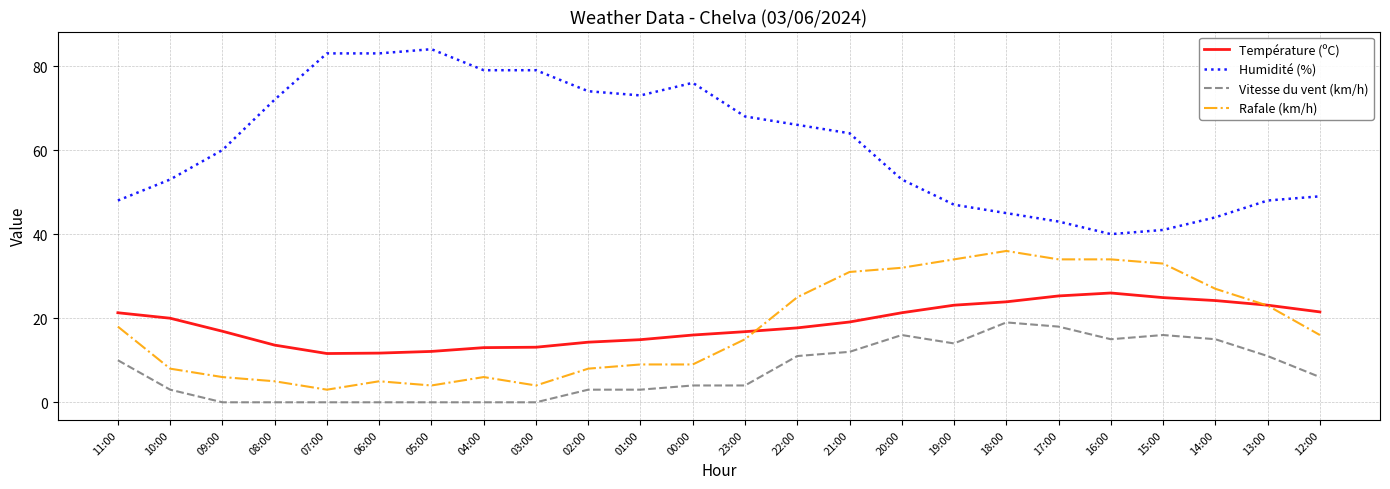

What is the maximum value shown in the chart?

84.0